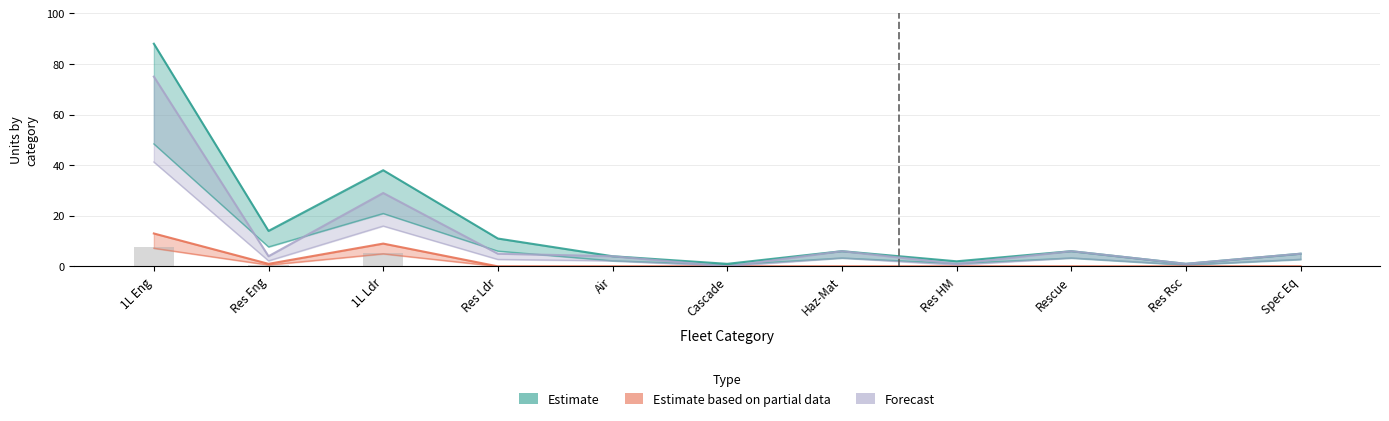

Reading left to right, extract all data points from this chart.

Estimate: 88	14	38	11	4	1	6	2	6	1	5
Estimate based on partial data: 13	1	9	0	0	0	0	0	0	0	0
Forecast: 75	4	29	5	4	0	6	1	6	1	5